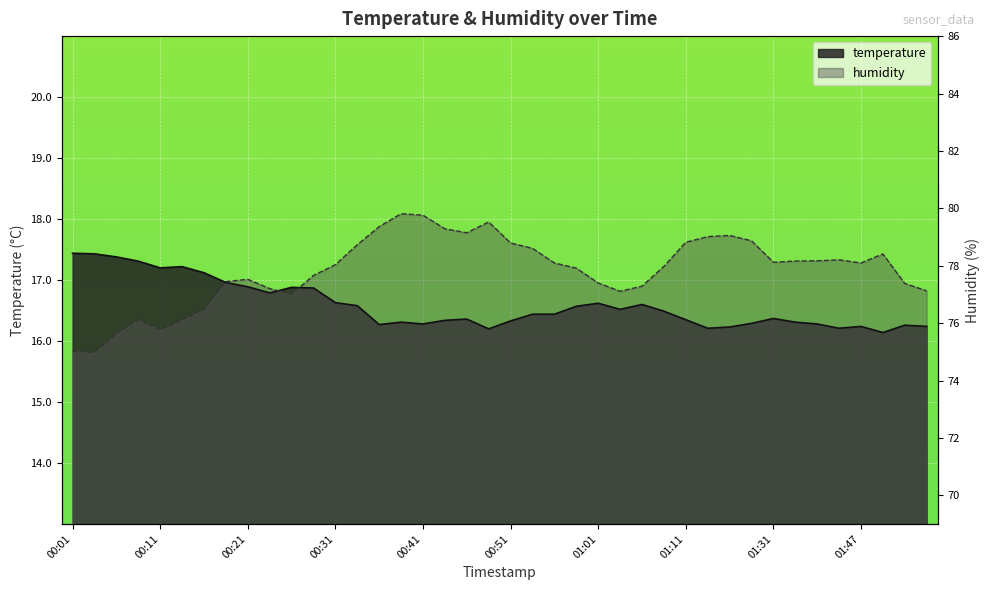

Which label corresponds to the largest value in the chart?

00:38